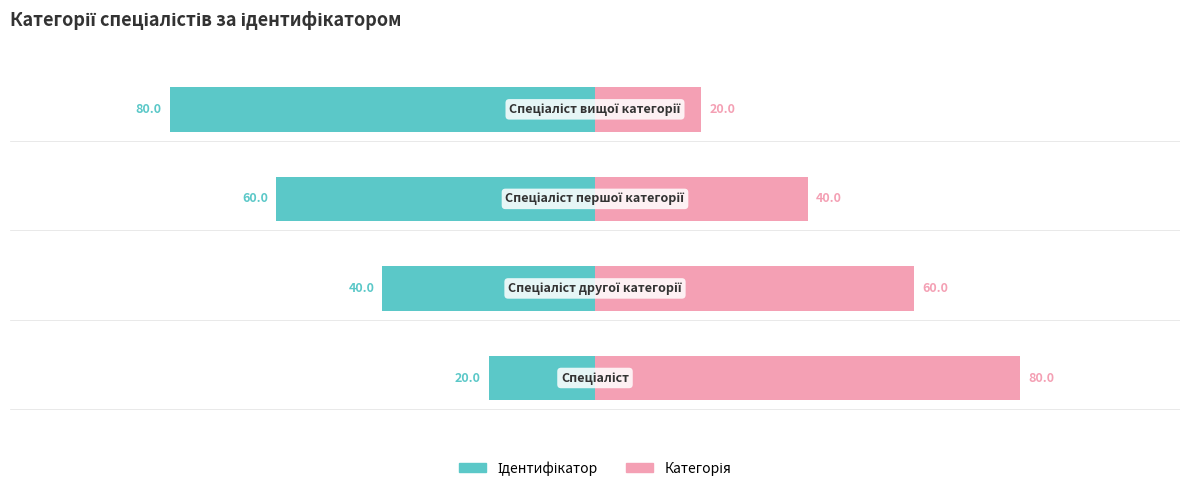

What is the average value of the Ідентифікатор series?

-50